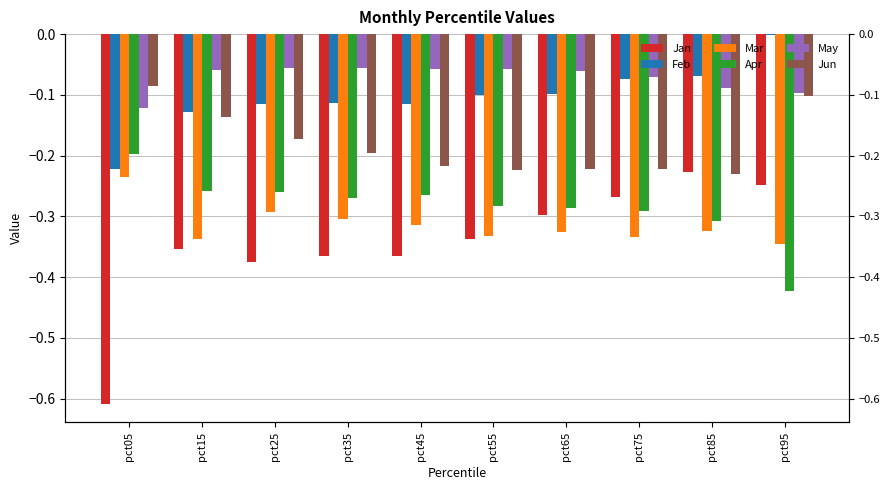

Where is Feb nearest to the value 0?

pct95